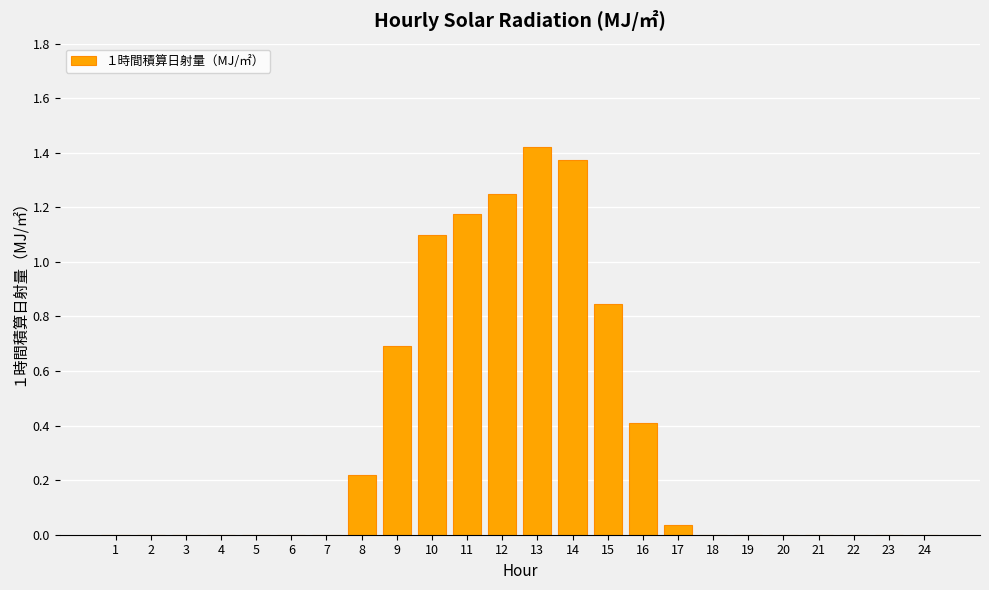

What is the difference between the values at 10 and 15?

0.3